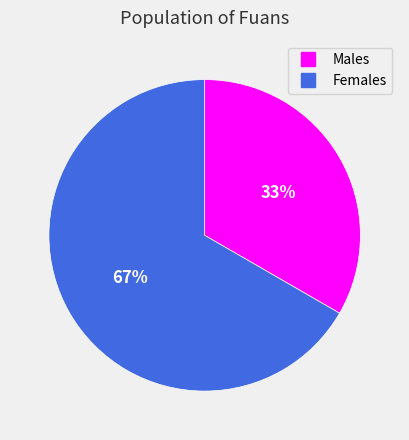

To the nearest percent, what is the average slice percentage?

50%